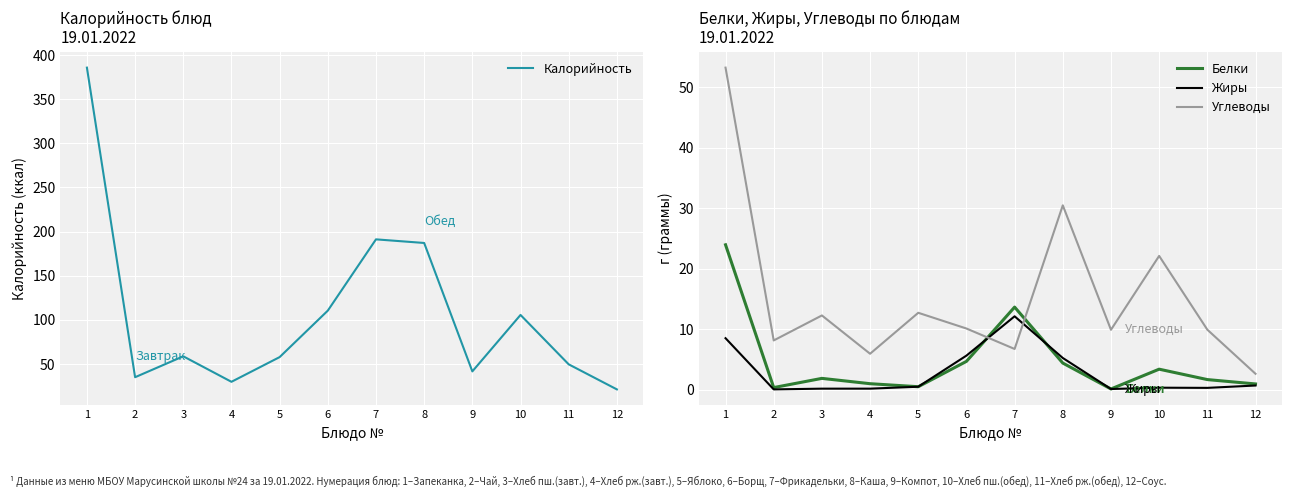

Which series changed the most between 7 and 10?

Калорийность